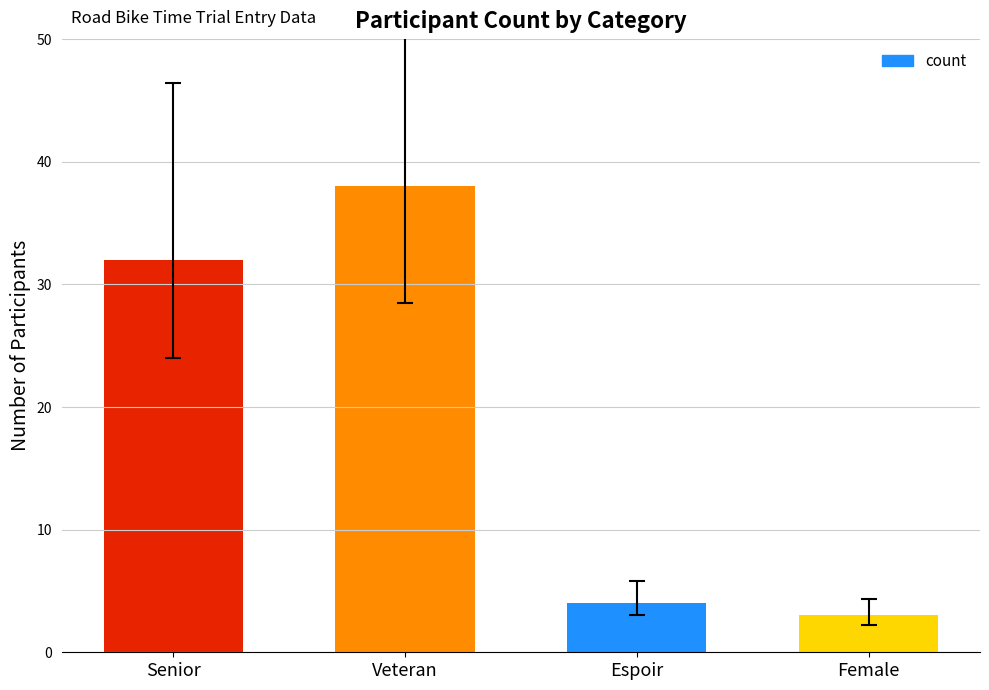

Where is the data nearest to the value 20?

Senior